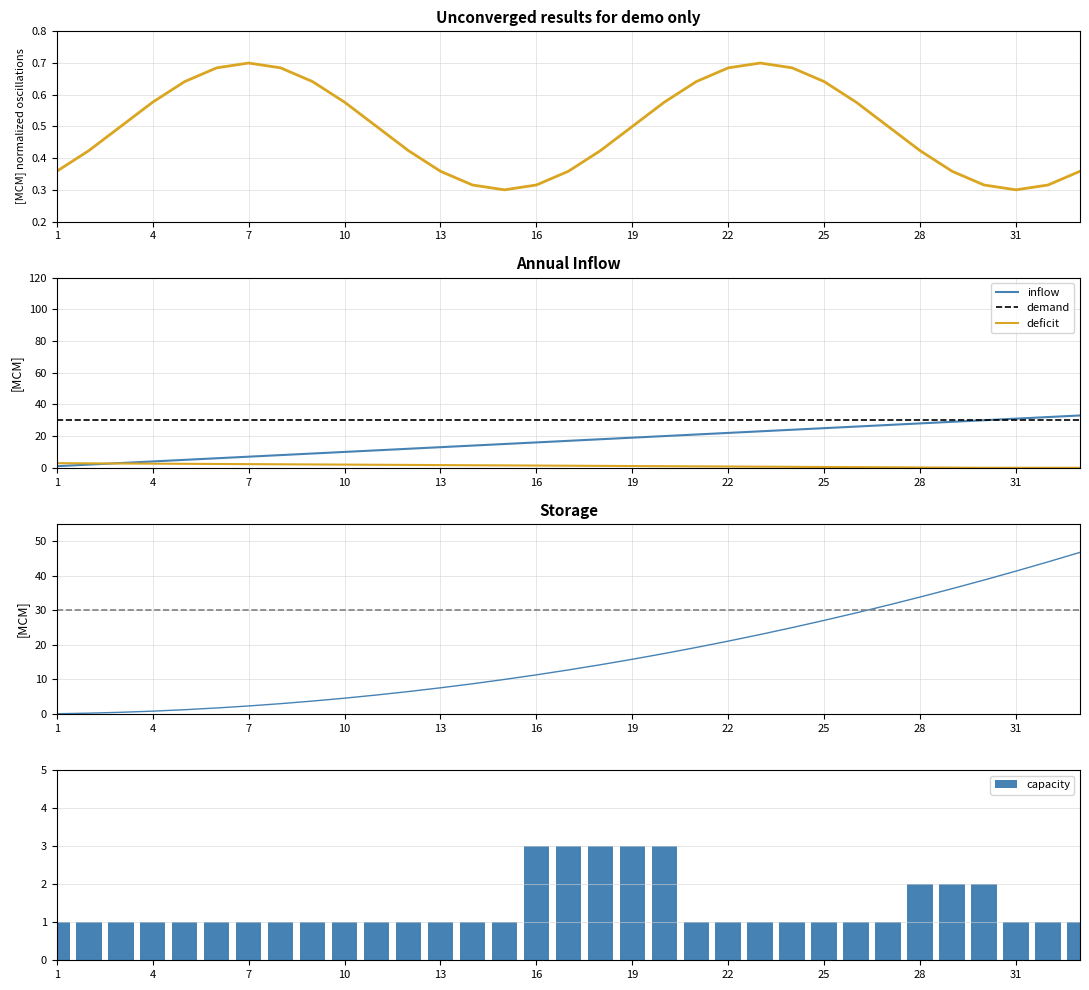

The value of Cumulative at 17 is 7.2. True or false?

False